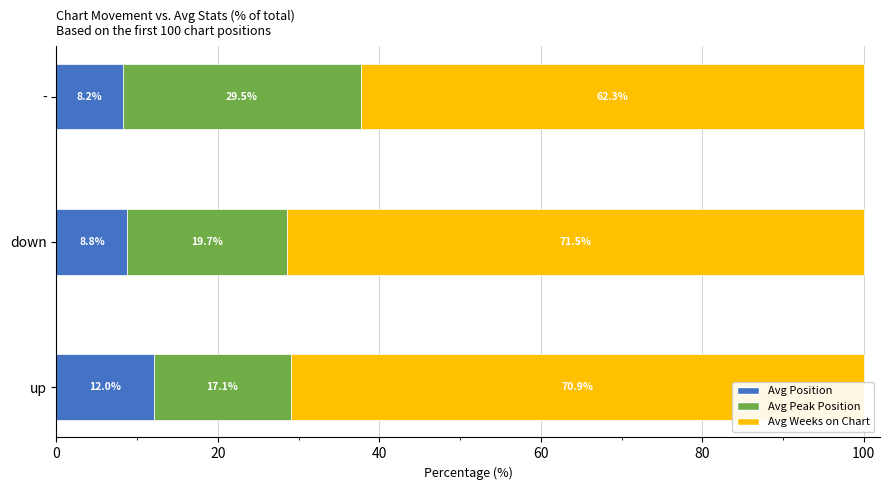

What is the lowest value of the Avg Position series?

8.2